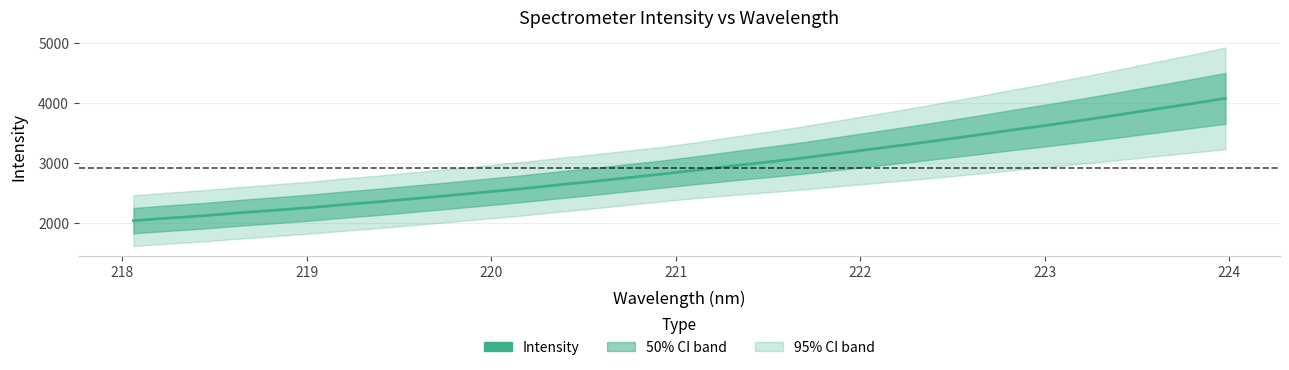

Reading left to right, transcribe all the data shown in this chart.

2036.1	2079.2	2117.9	2166.7	2209.4	2253.3	2305.2	2352.4	2405.5	2458.0	2512.7	2567.7	2629.1	2688.0	2750.8	2813.4	2880.1	2949.5	3014.8	3082.3	3157.5	3233.3	3308.9	3388.0	3468.9	3552.9	3633.3	3717.2	3804.8	3895.3	3984.3	4076.5